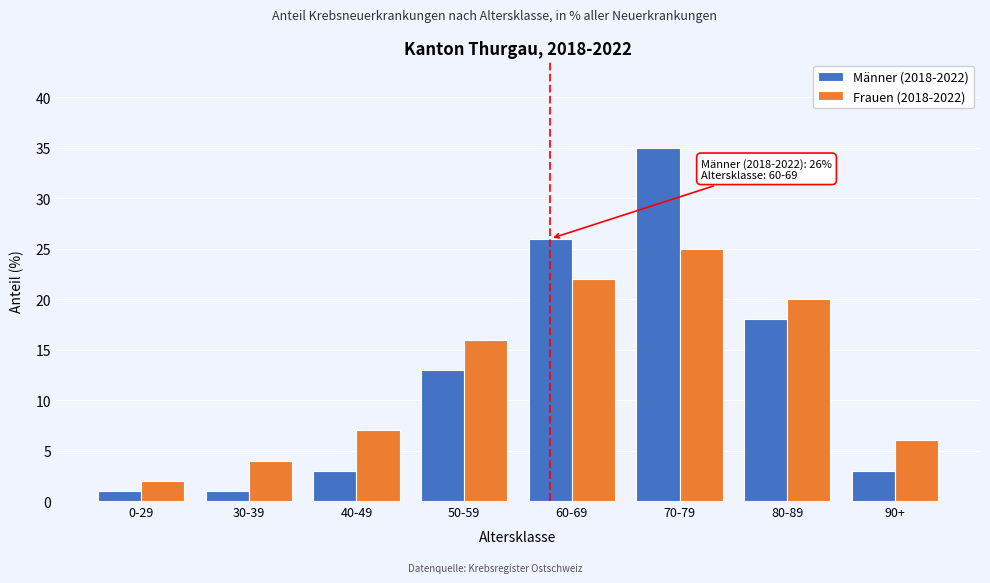

Reading left to right, list all the values displayed in this chart.

Männer (2018-2022): 0-29=1	30-39=1	40-49=3	50-59=13	60-69=26	70-79=35	80-89=18	90+=3
Frauen (2018-2022): 0-29=2	30-39=4	40-49=7	50-59=16	60-69=22	70-79=25	80-89=20	90+=6